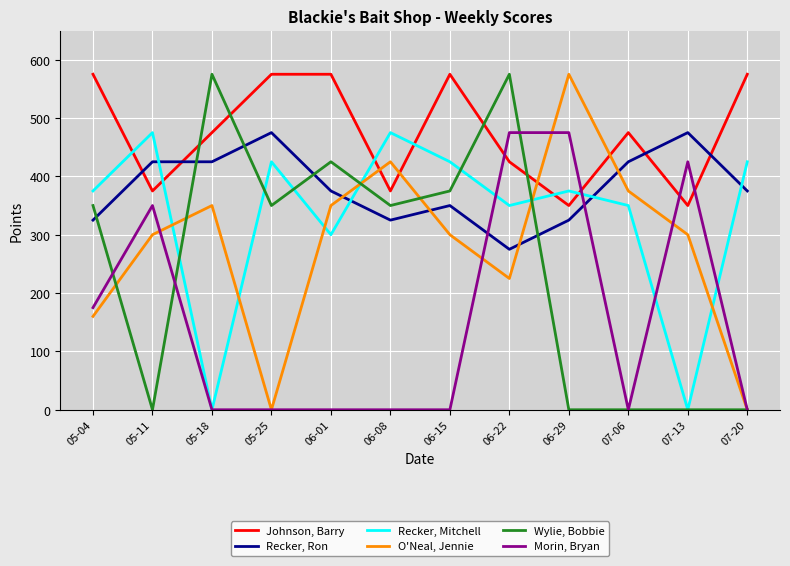

Which series ends up on top after the final intersection of Morin, Bryan and Johnson, Barry?

Johnson, Barry